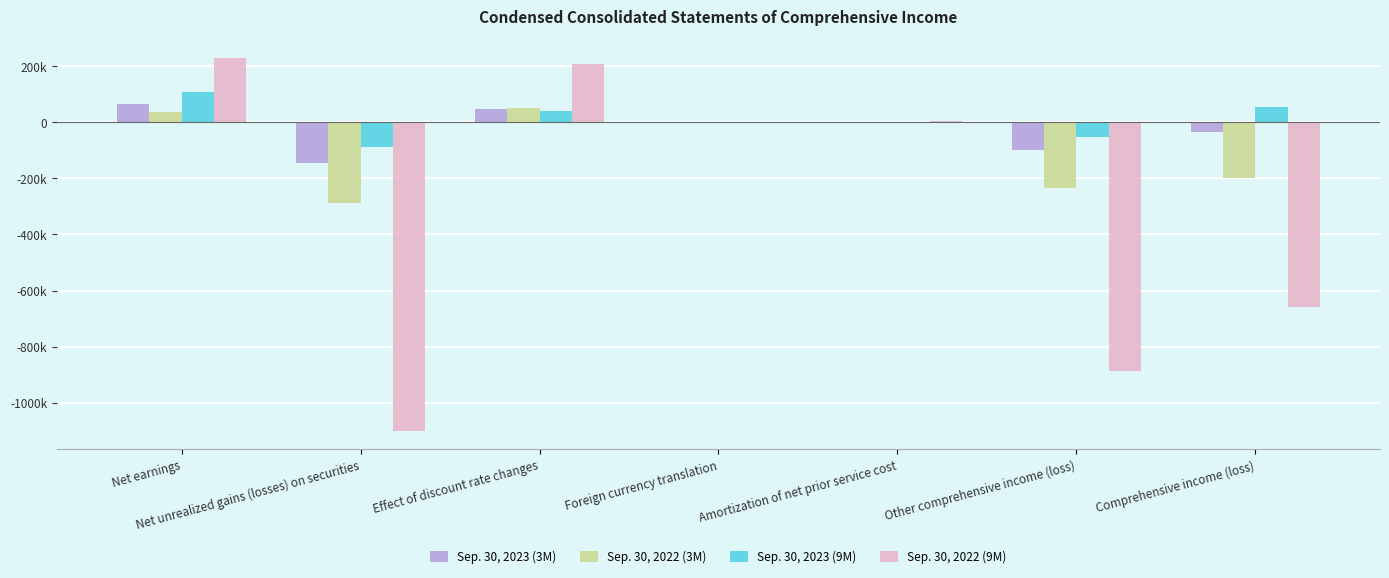

What is the difference between the Sep. 30, 2023 (3M) values at Effect of discount rate changes and Net earnings?

19230